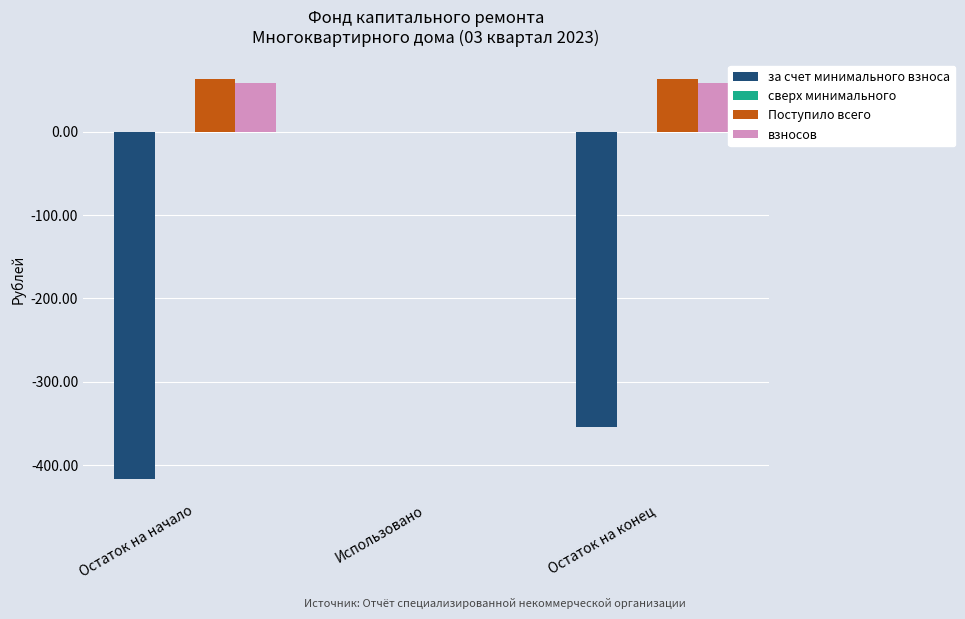

Reading left to right, list all the values displayed in this chart.

за счет минимального взноса: Остаток на начало=-416.7	Использовано=0.0	Остаток на конец=-354.2
Поступило всего: Остаток на начало=62.6	Использовано=0.0	Остаток на конец=62.6
взносов: Остаток на начало=58.9	Использовано=0.0	Остаток на конец=58.9